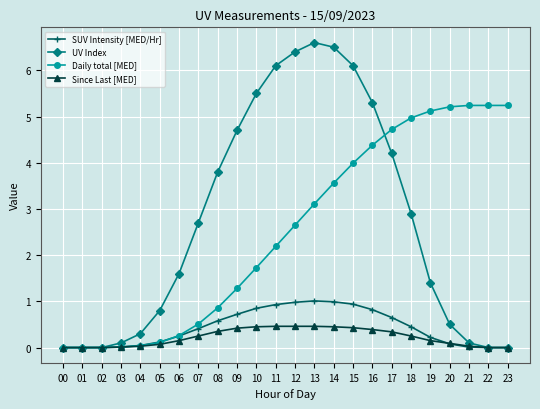

How many distinct data groups are displayed?

4